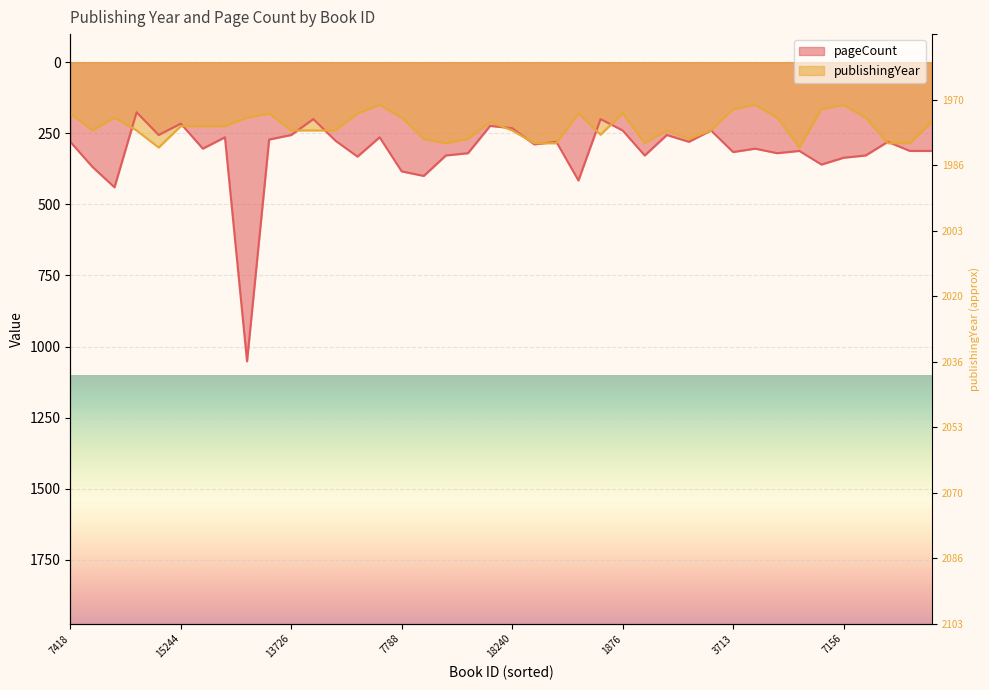

Where is publishingYear nearest to the value 225?

15244